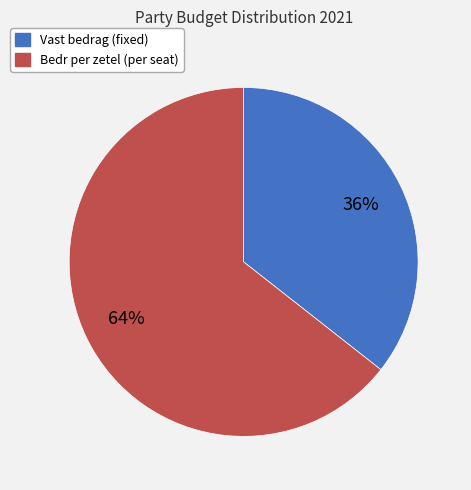

Is there a majority slice in this chart?

Yes